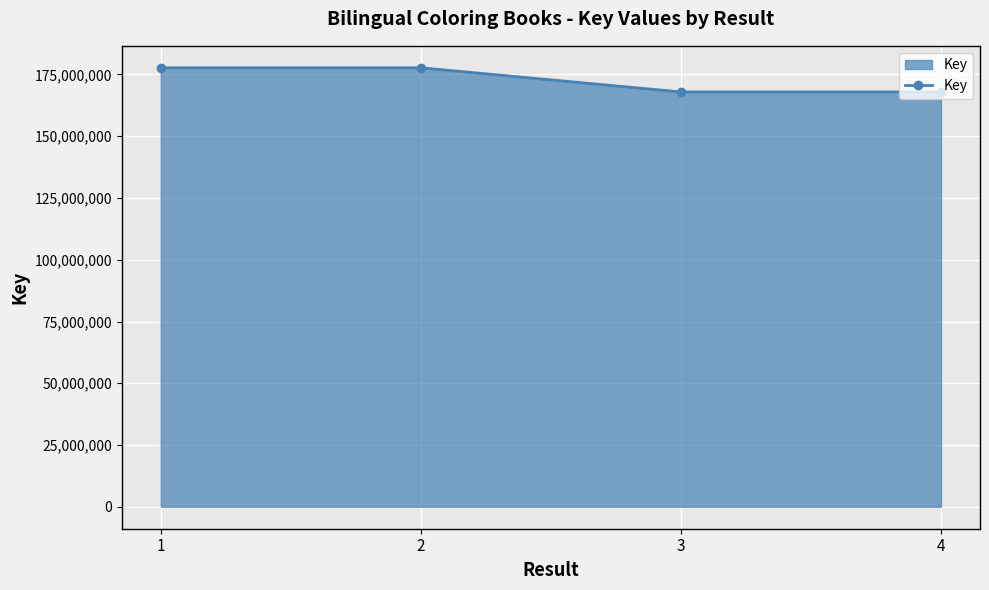

What is the minimum value shown in the chart?

167938793